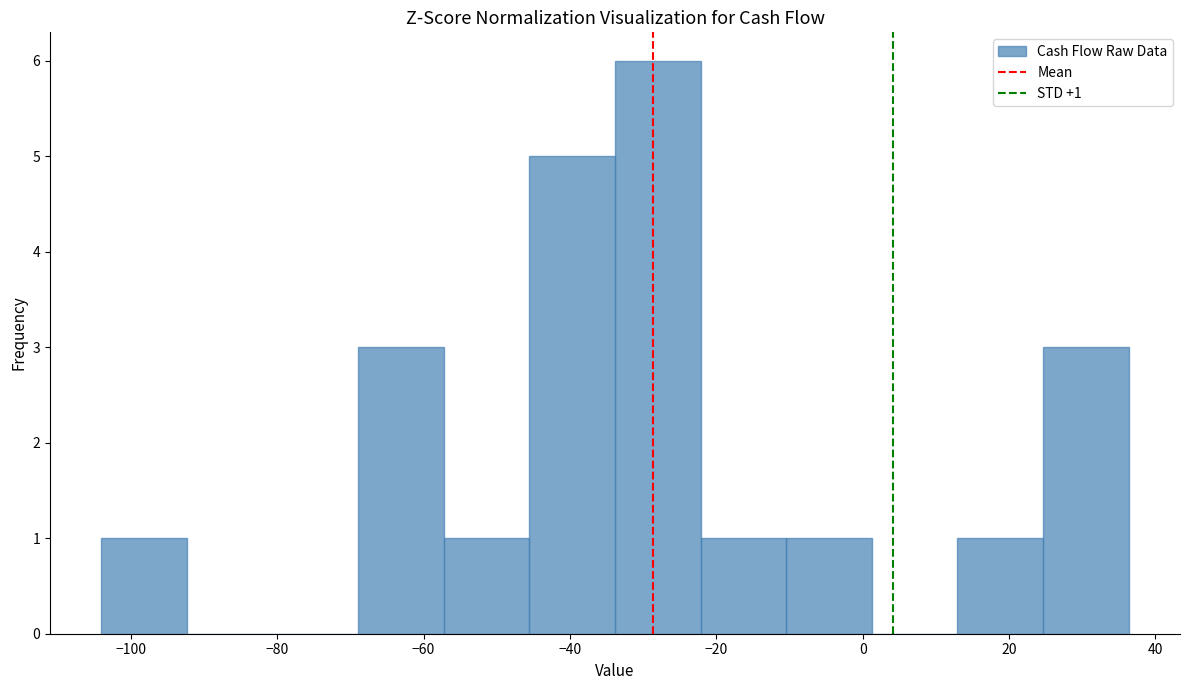

Which range on the x-axis has the tallest bar?

-34 to -22